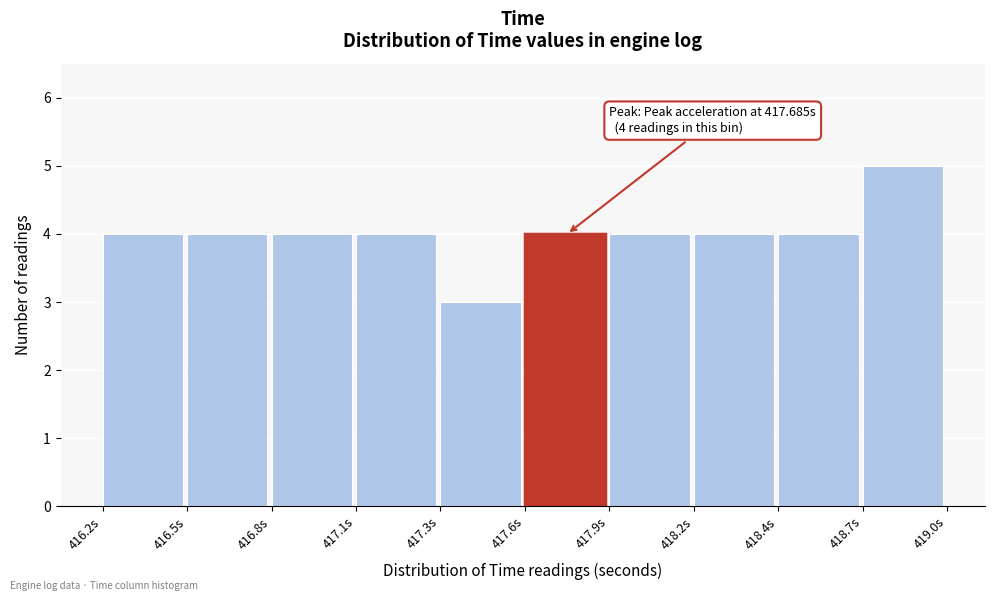

Reading right to left, extract all data points from this chart.

418.7s=5	418.4s=4	418.2s=4	417.9s=4	417.6s=4	417.3s=3	417.1s=4	416.8s=4	416.5s=4	416.2s=4